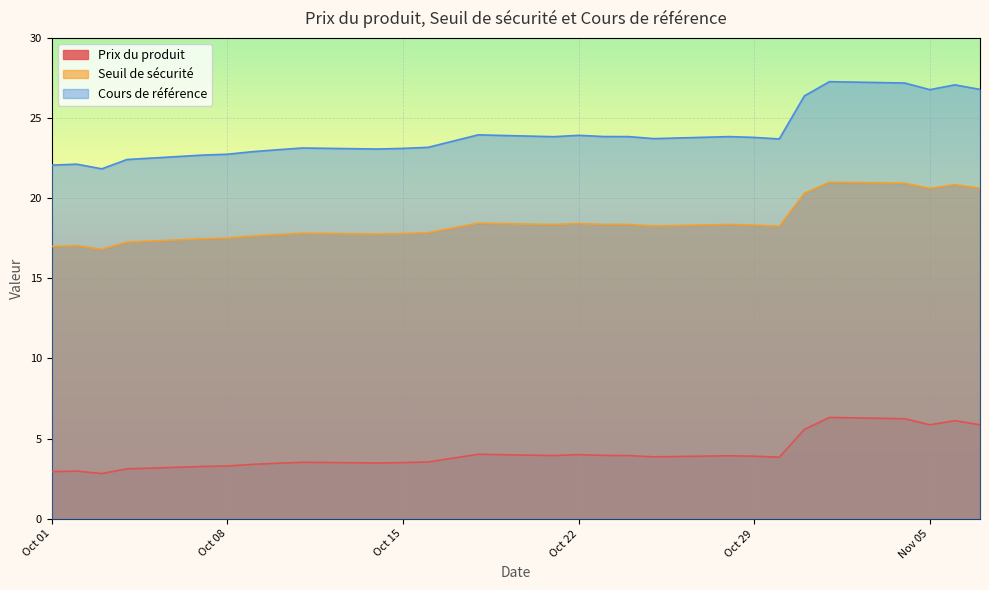

List the series in order of their overall mean, highest first.

Cours de référence, Seuil de sécurité, Prix du produit